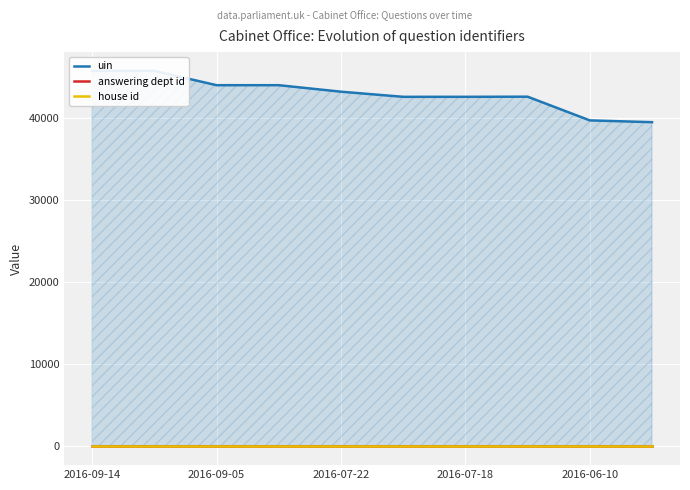

True or false: house id and answering dept id cross at least once.

False